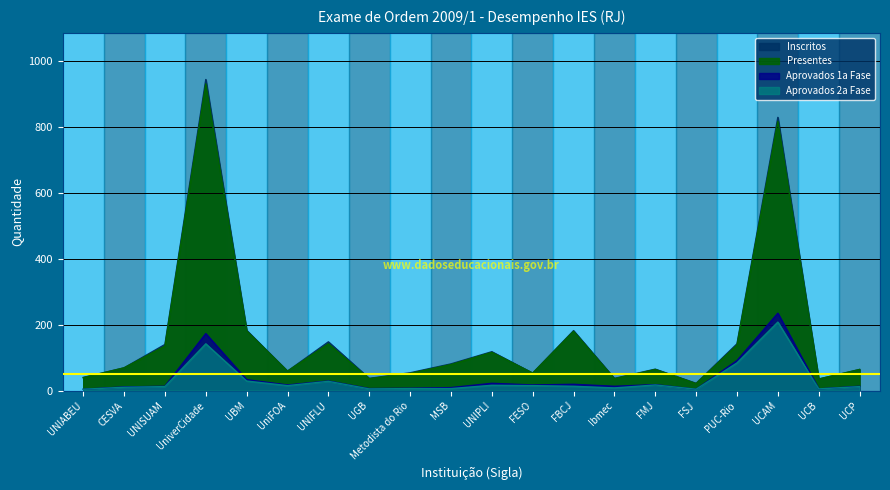

What is the smallest value displayed?

4